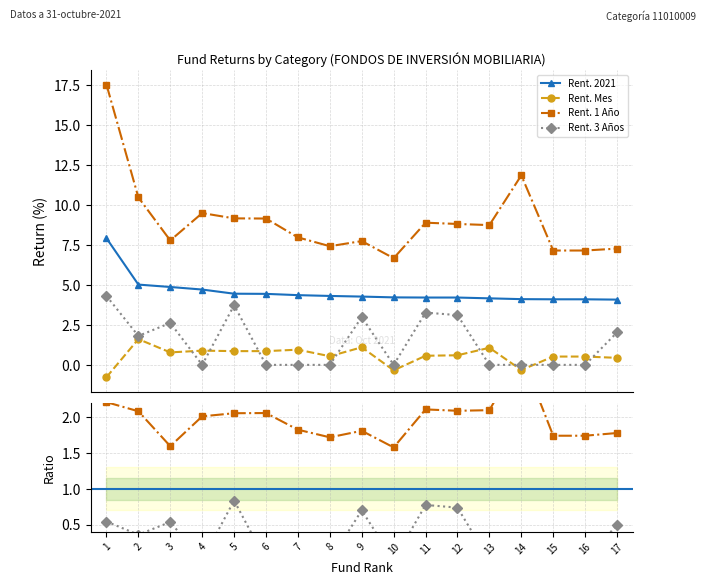

How many interior local peaks does the Rent. 1 Año series have?

4